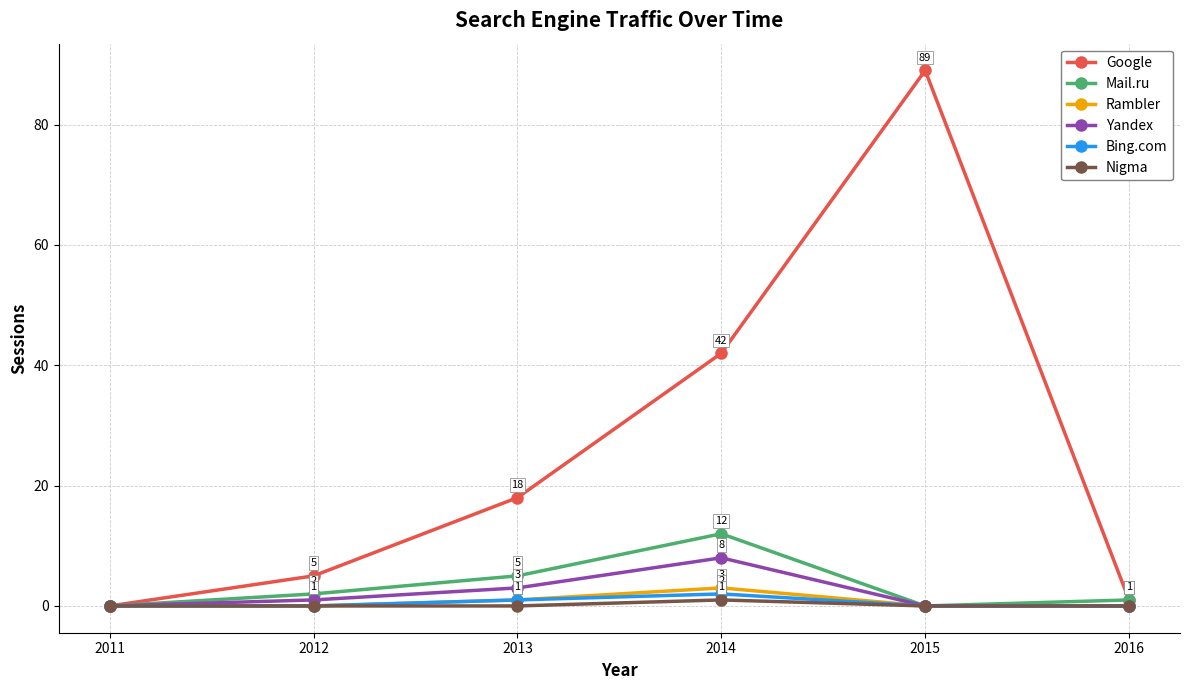

What is the sum of all Nigma values?

1